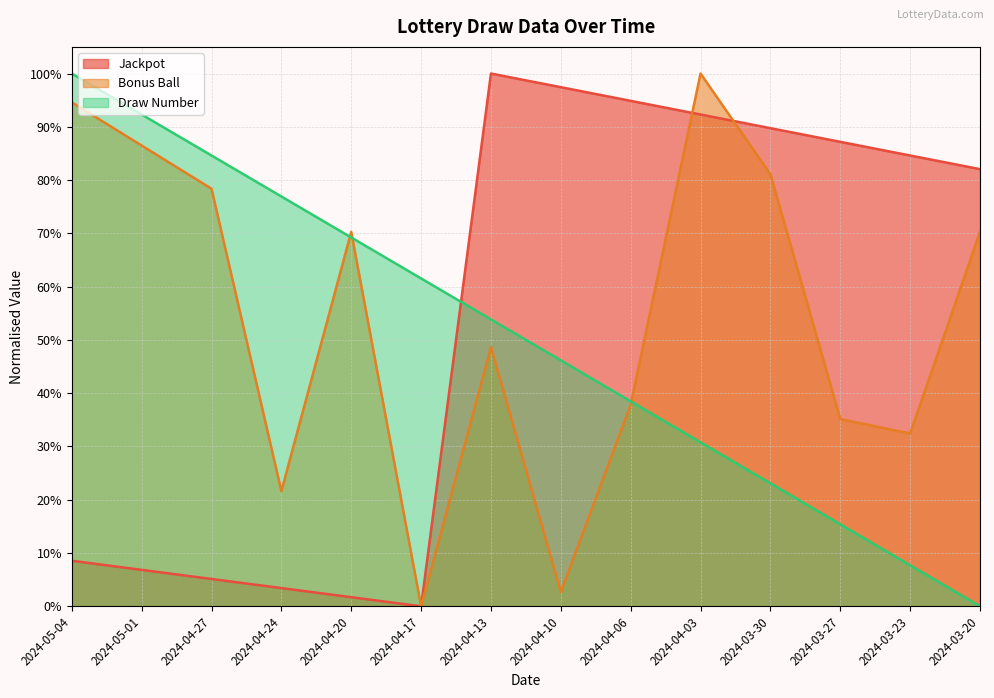

Is it true that Bonus Ball equals 0.8 at 2024-03-30?

True